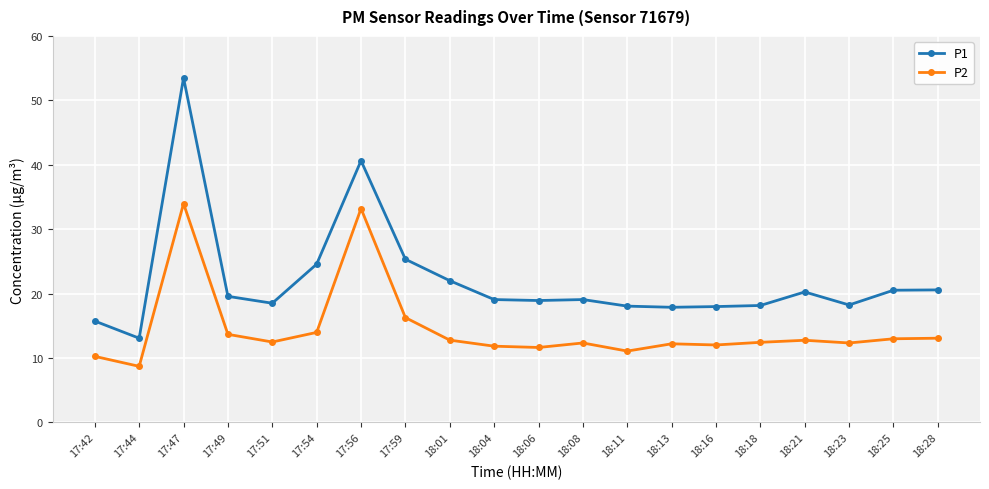

What are all the series names shown in the legend?

P1, P2